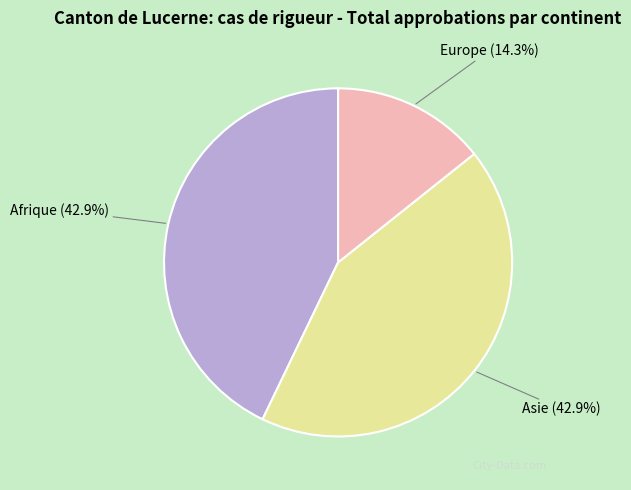

Which category has the smallest portion of the pie?

Europe